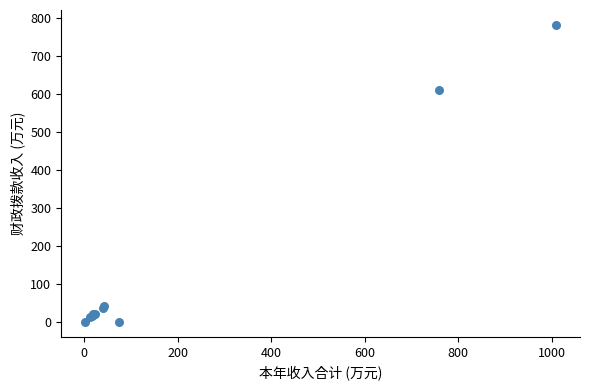

What Y value in the scatter plot is closest to 390?

610.5